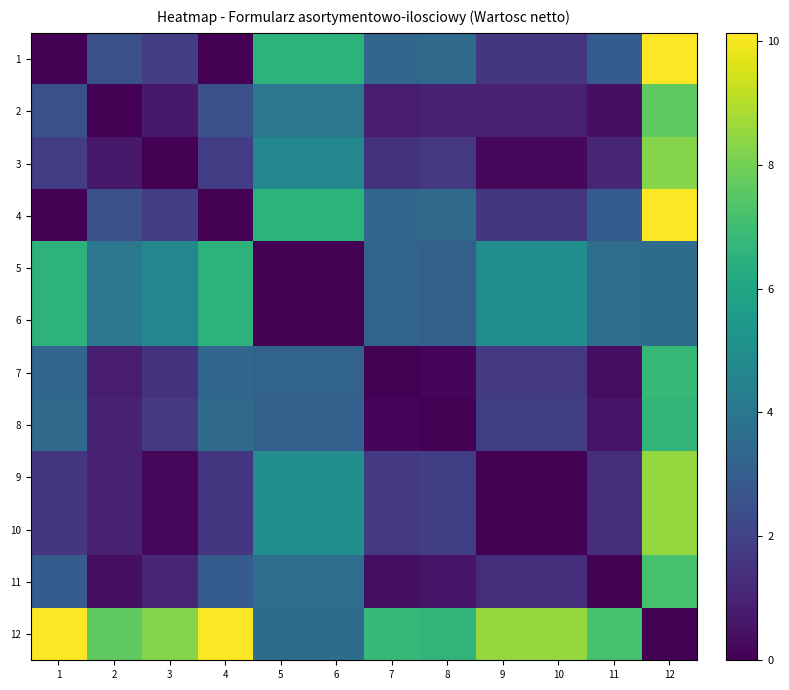

What is the difference between the highest and lowest values at 3?

8.3